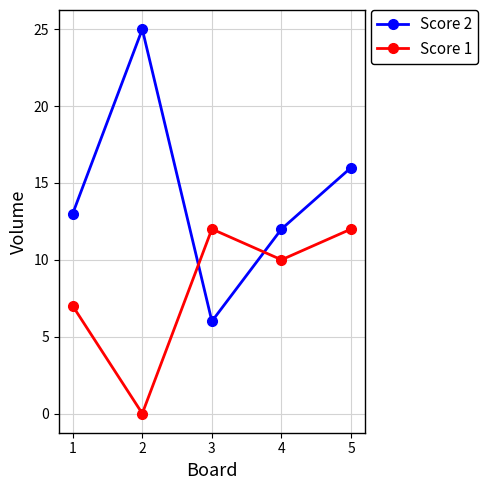

How many intersections are there between Score 2 and Score 1?

2